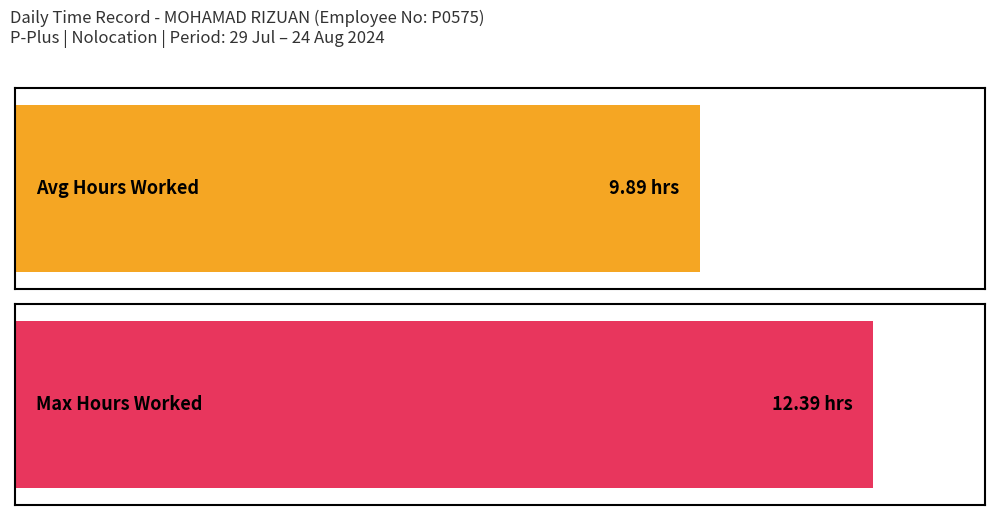

The value of Break Total at 31 is 0.7. True or false?

False